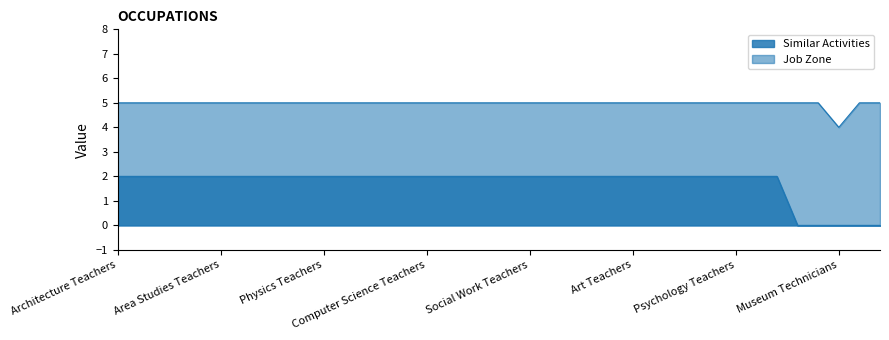

What is the average value of the Similar Activities series?

2